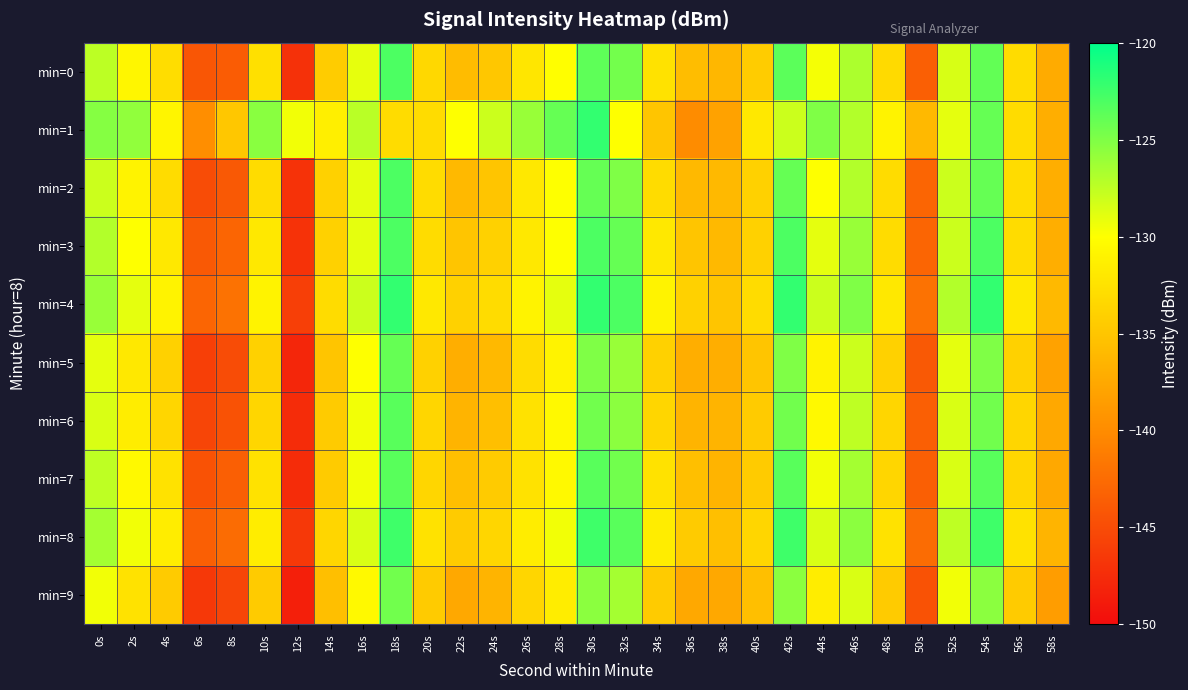

List the series in order of their peak value, lowest first.

min=9, min=5, min=6, min=7, min=0, min=2, min=3, min=8, min=1, min=4